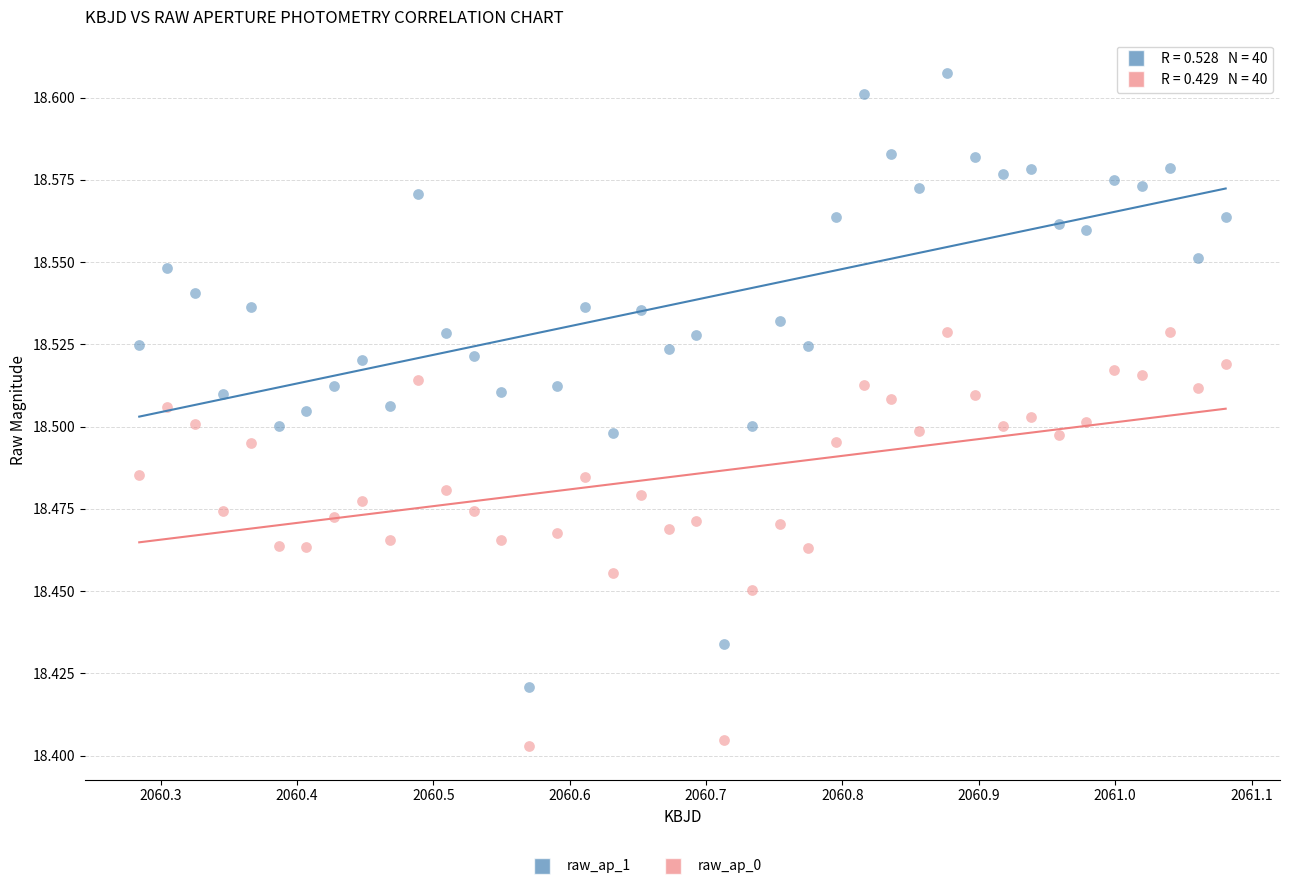

Which series contains the lowest Y value?

raw_ap_0